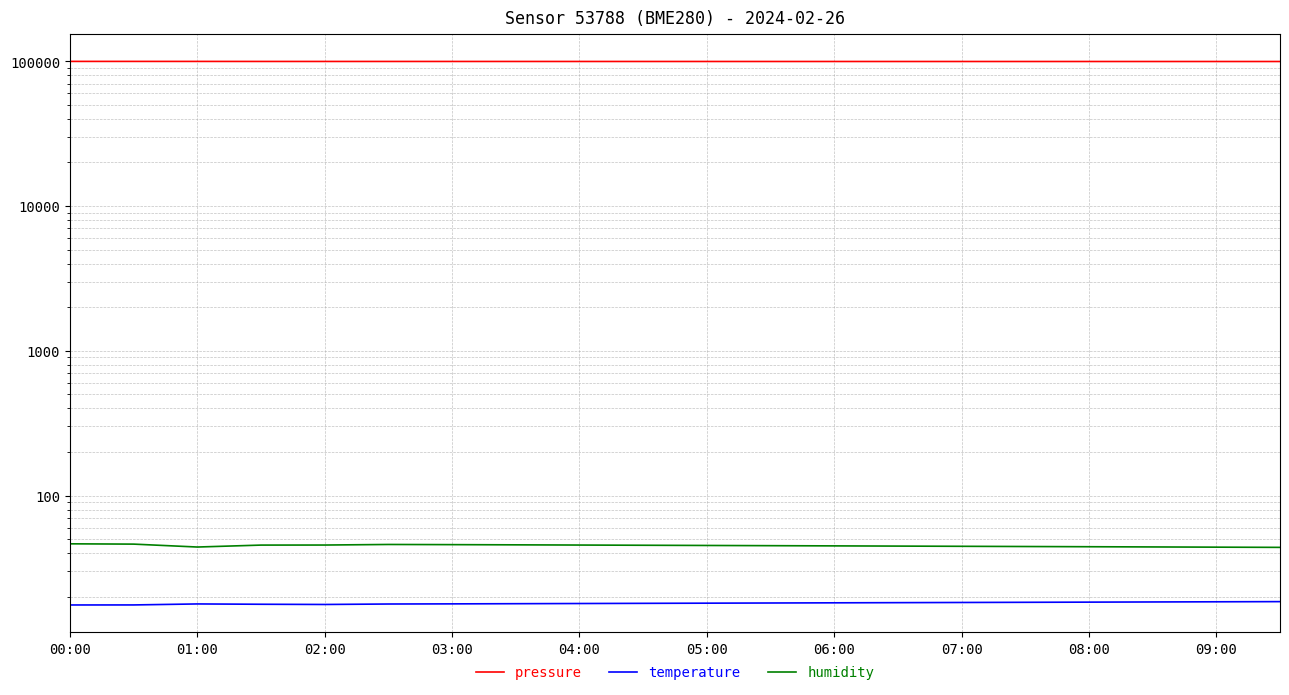

The value of temperature at 13 is 18.2. True or false?

True